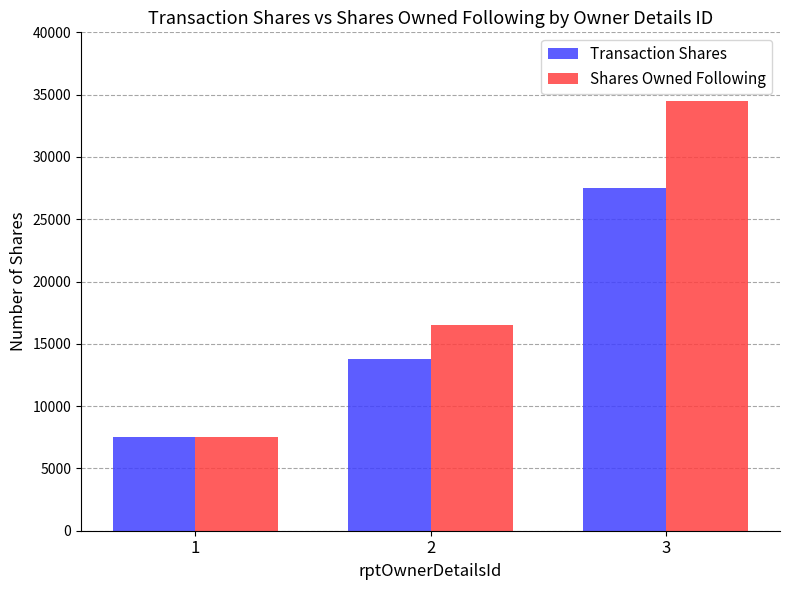

Which series has the largest range (max minus min)?

Shares Owned Following